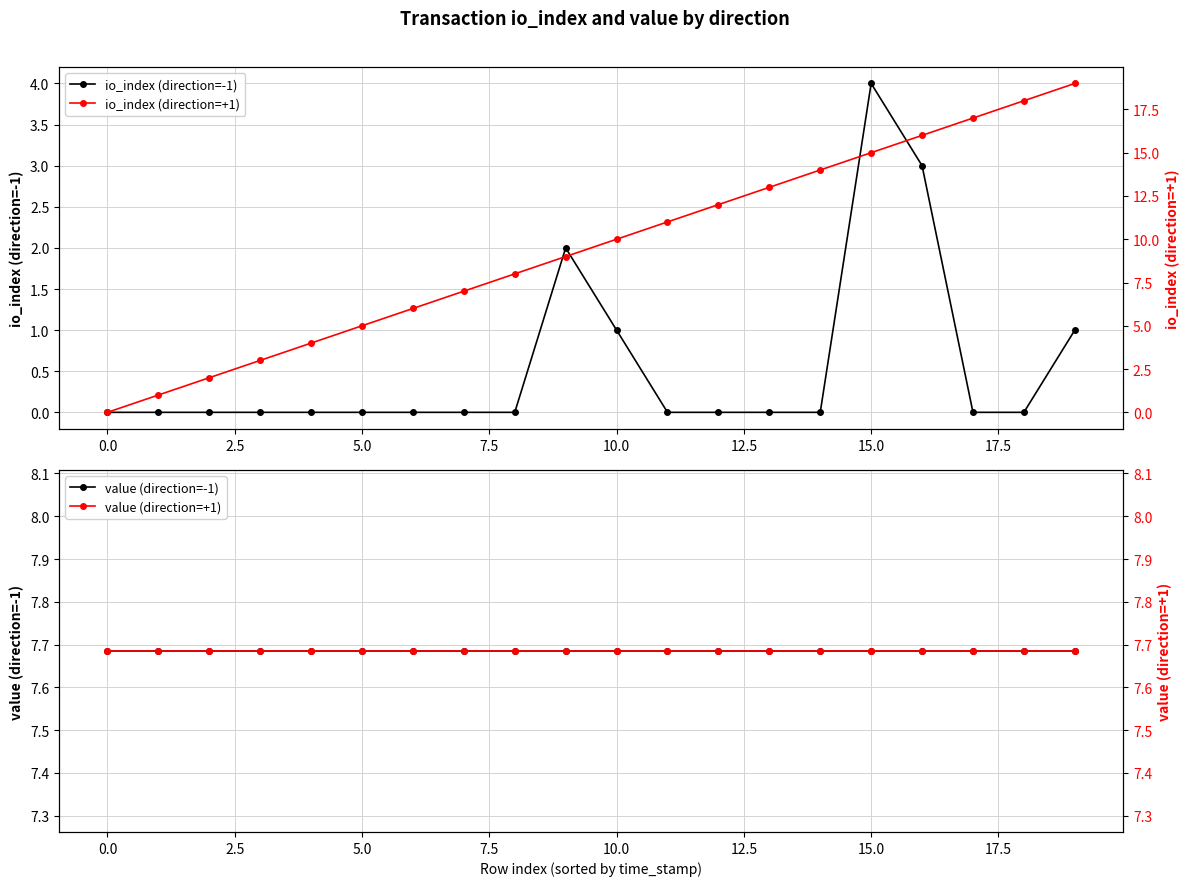

The value of io_index (direction=-1) at 5.0 is 3. True or false?

False